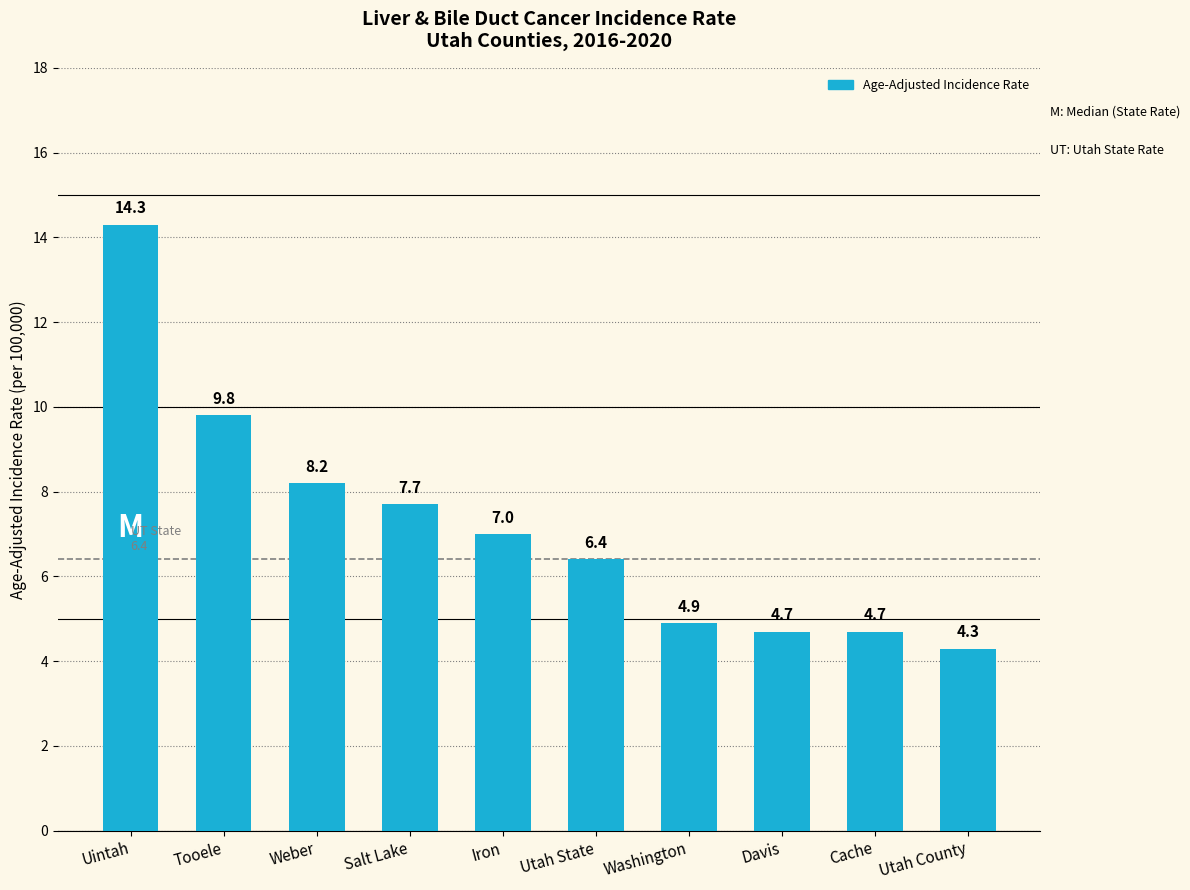

True or false: the data shows 6.4 at Utah State.

True